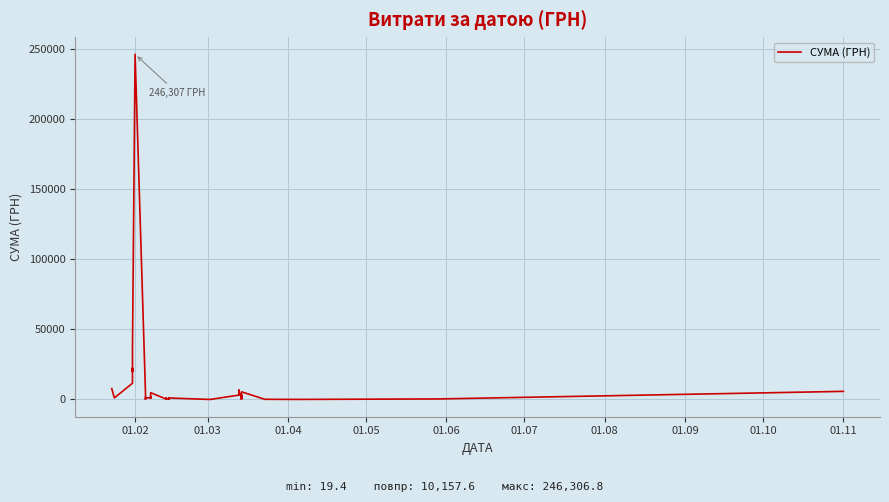

What is the label of the 6th point from the left?

01.07